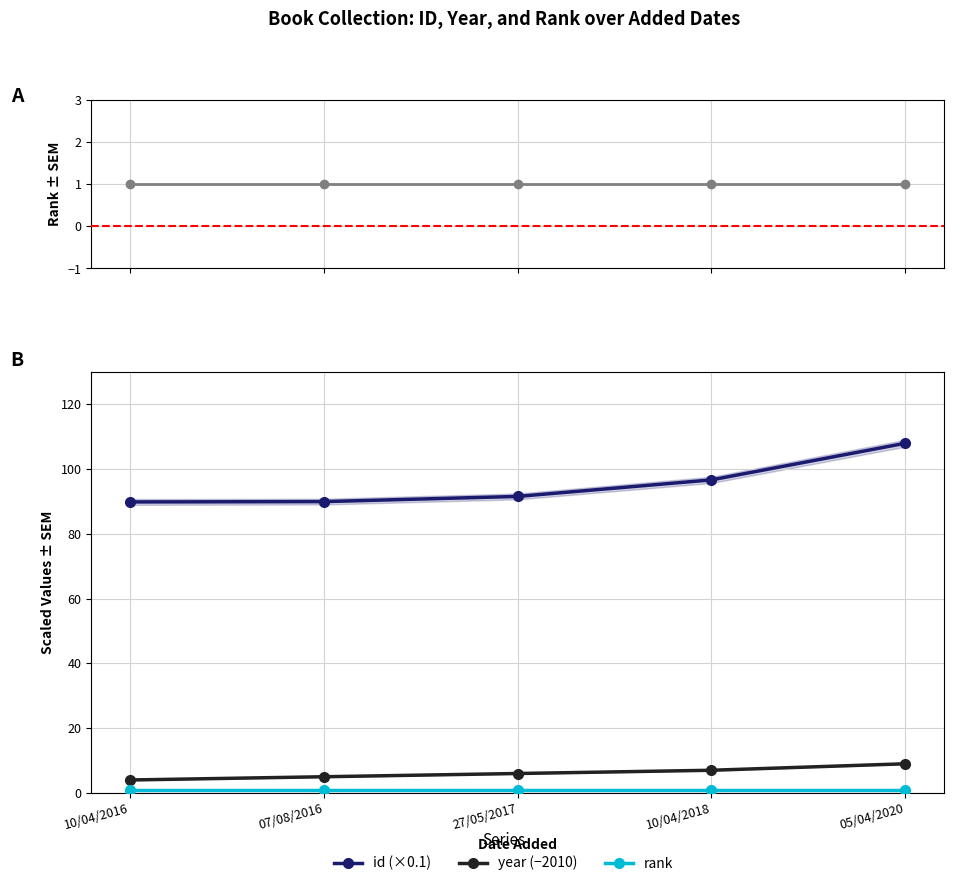

At which label is id (×0.1) closest to 98?

10/04/2018